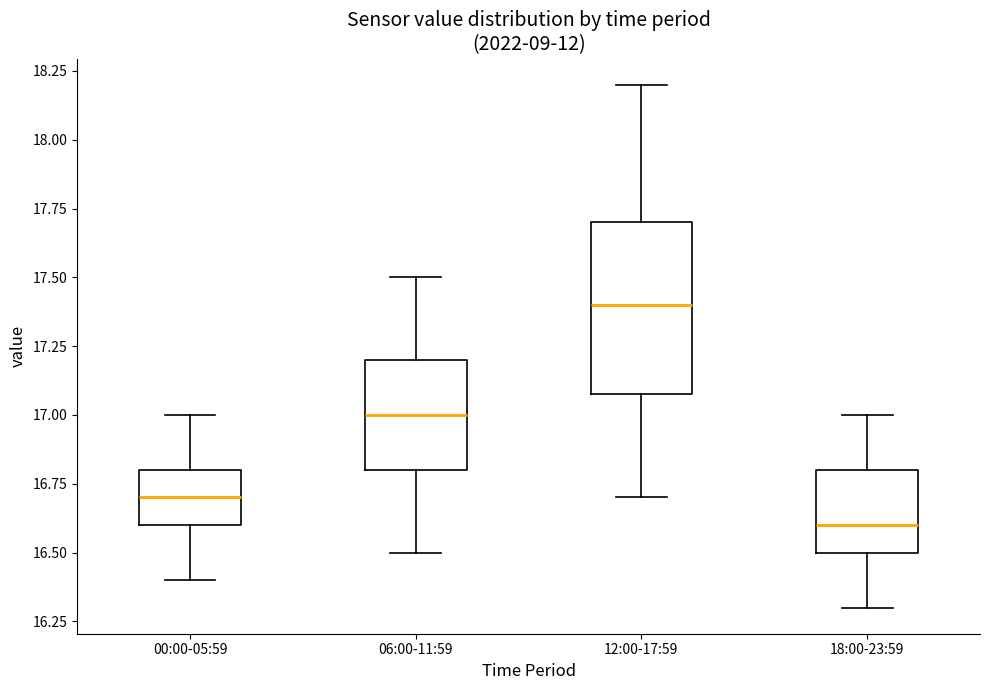

Reading left to right, read every box against the y-axis: the position of its median line, the range the box covers, and the ends of its whiskers. The values are not printed on the chart, so give them approximately, as read against the axis.

00:00-05:59: median 16.7, box 16.6 to 16.8, whiskers 16.4 to 17.0
06:00-11:59: median 17.0, box 16.8 to 17.2, whiskers 16.5 to 17.5
12:00-17:59: median 17.4, box 17.1 to 17.7, whiskers 16.7 to 18.2
18:00-23:59: median 16.6, box 16.5 to 16.8, whiskers 16.3 to 17.0